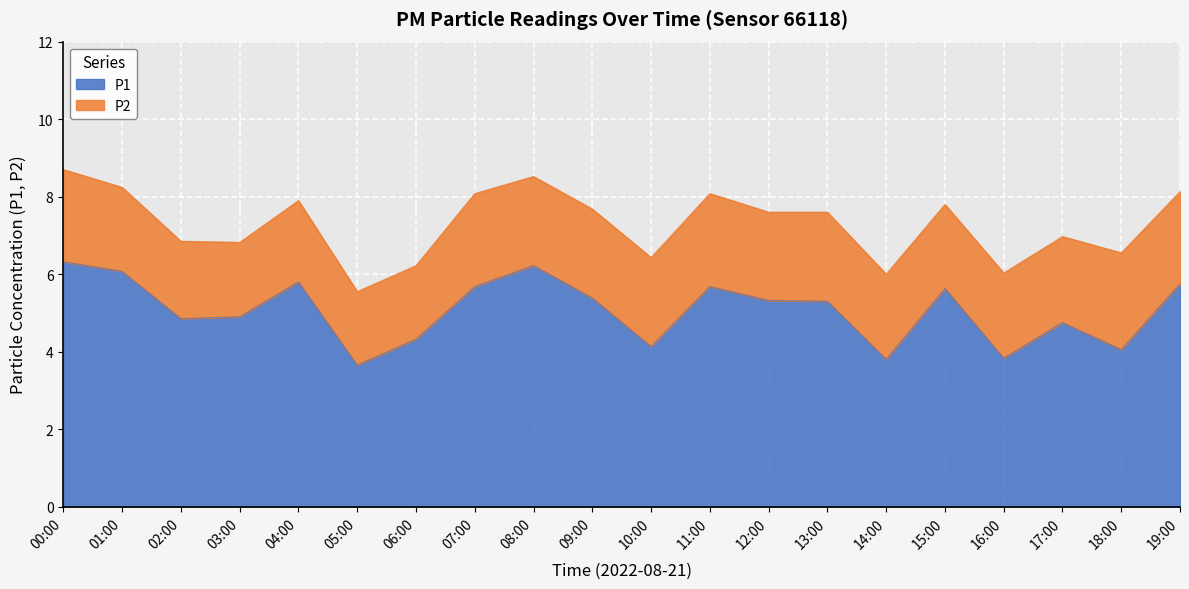

True or false: P1 has a value of 5.8 at 04:00.

True